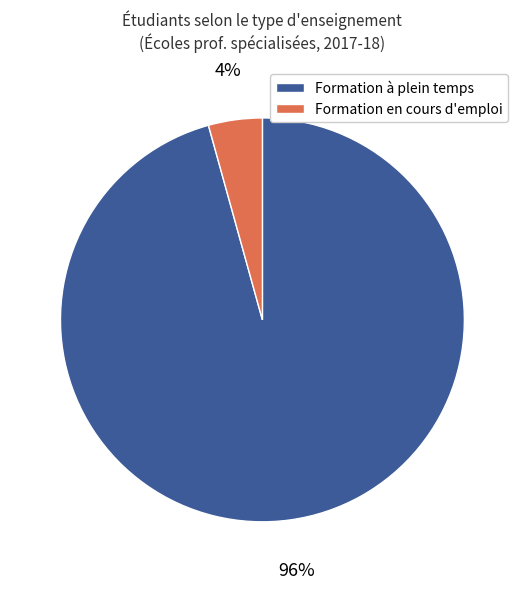

What is the majority slice?

Formation à plein temps